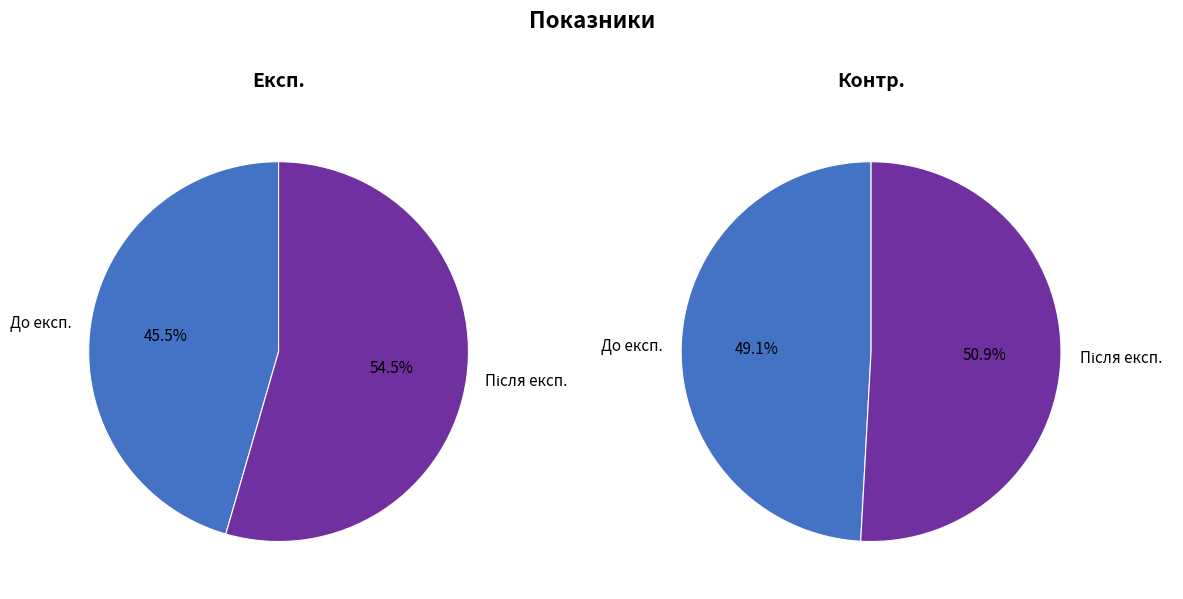

Which category has the smallest portion of the pie?

До експ.